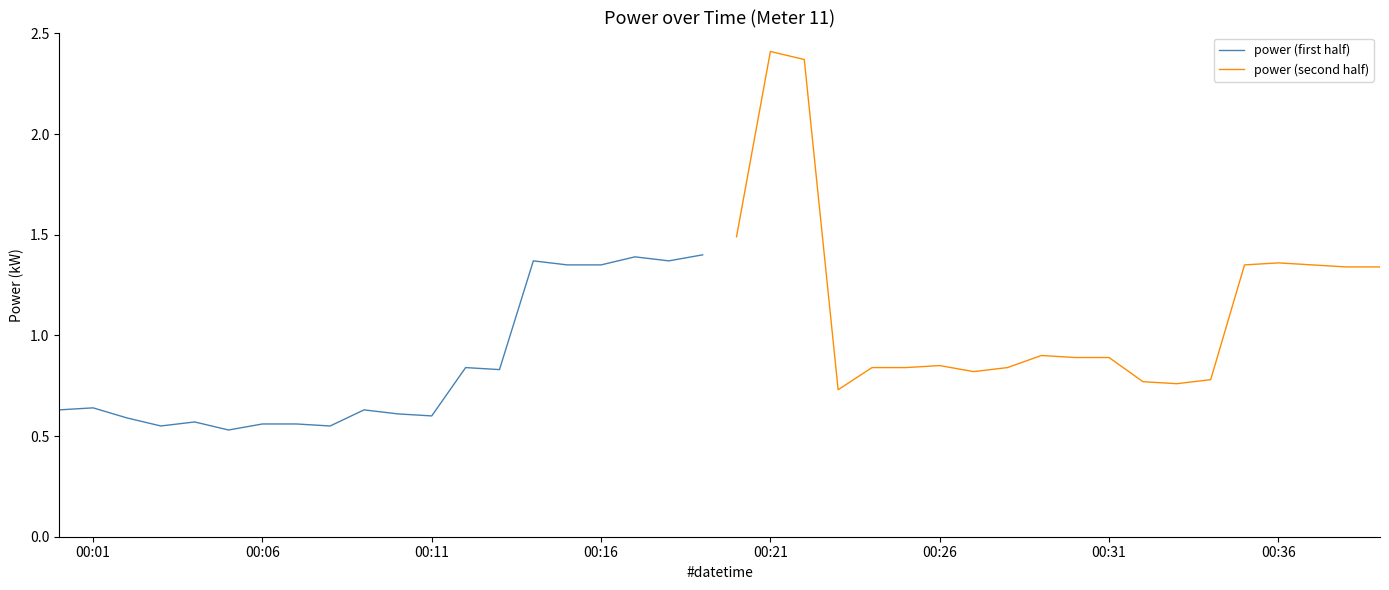

How many distinct data groups are displayed?

2